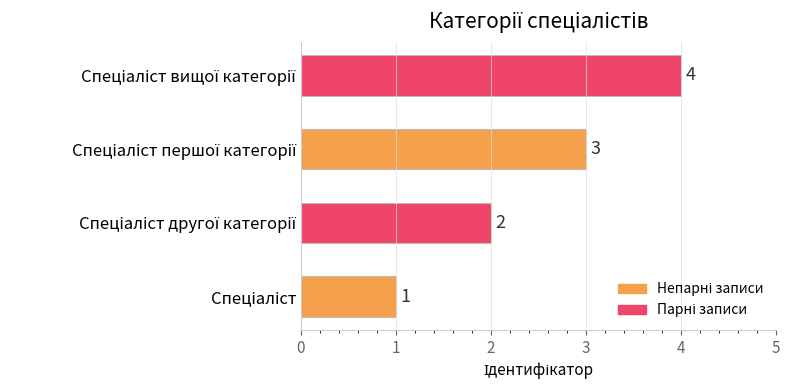

How many values are between 2 and 4?

3